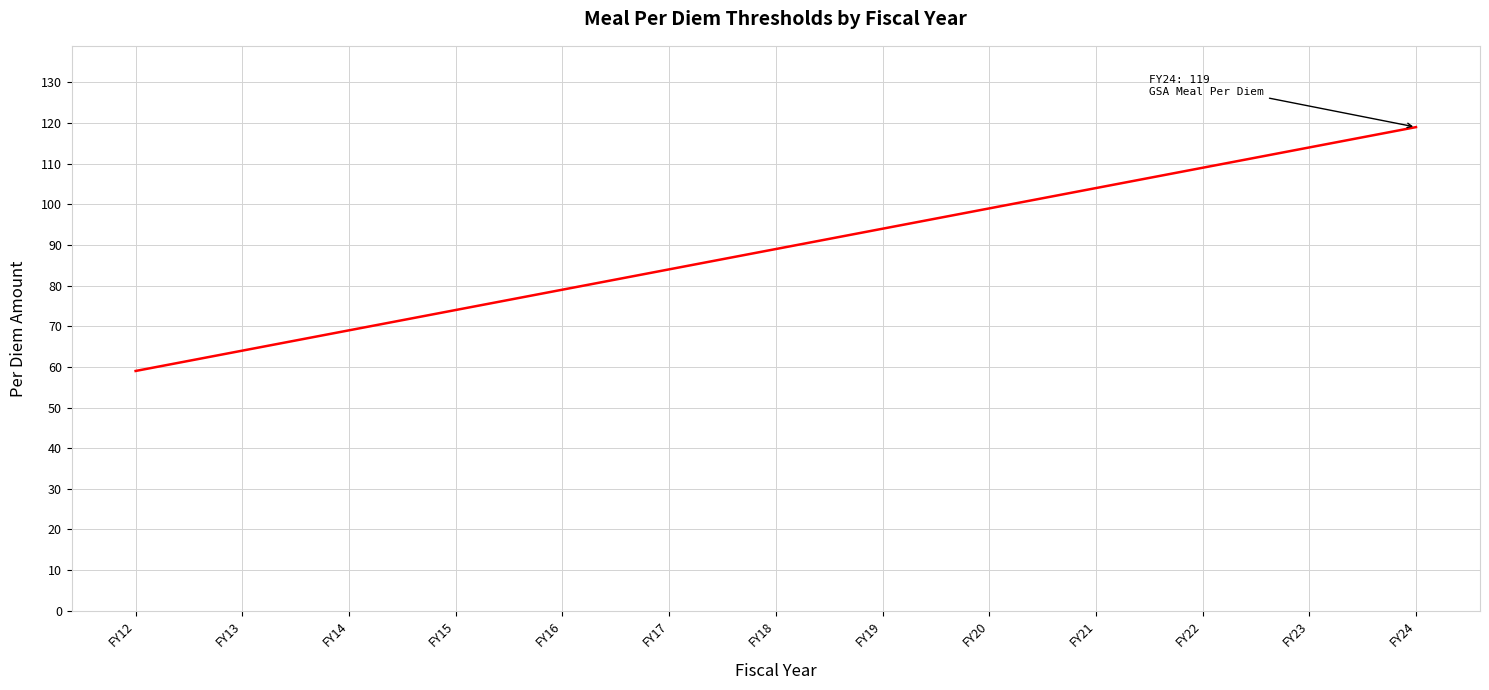

Which category has the lowest value across all series?

FY12